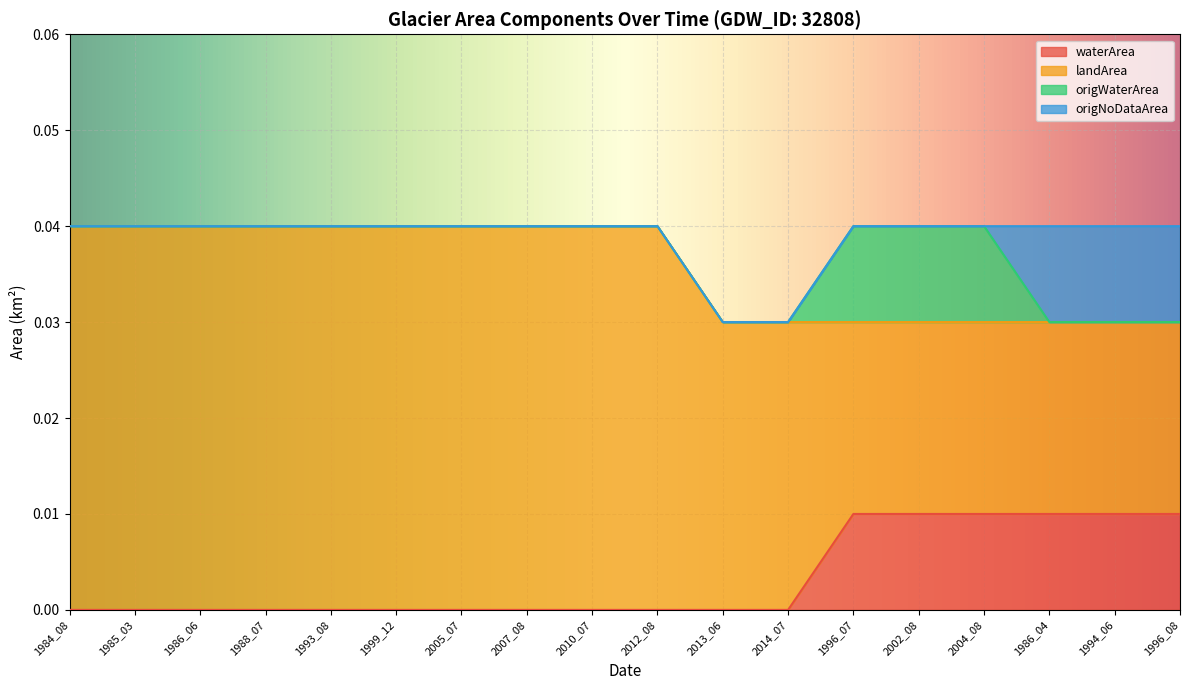

What is the label of the 12th point from the right?

2005_07